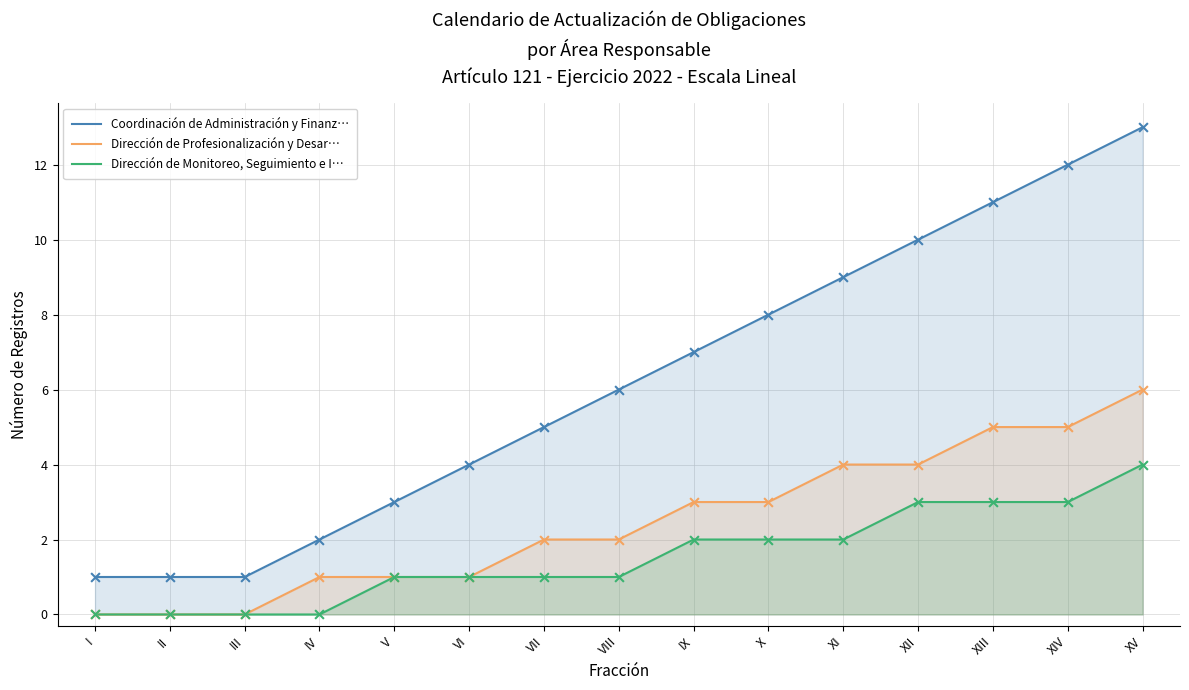

What are all the series names shown in the legend?

Coordinación de Administración y Finanz…, Dirección de Profesionalización y Desar…, Dirección de Monitoreo, Seguimiento e I…